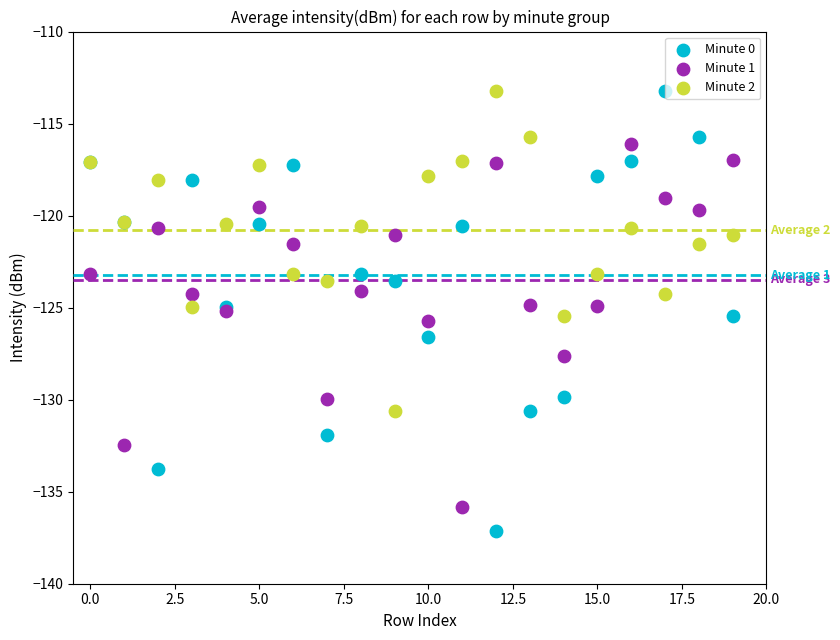

Which series reaches the minimum Y coordinate?

Minute 0